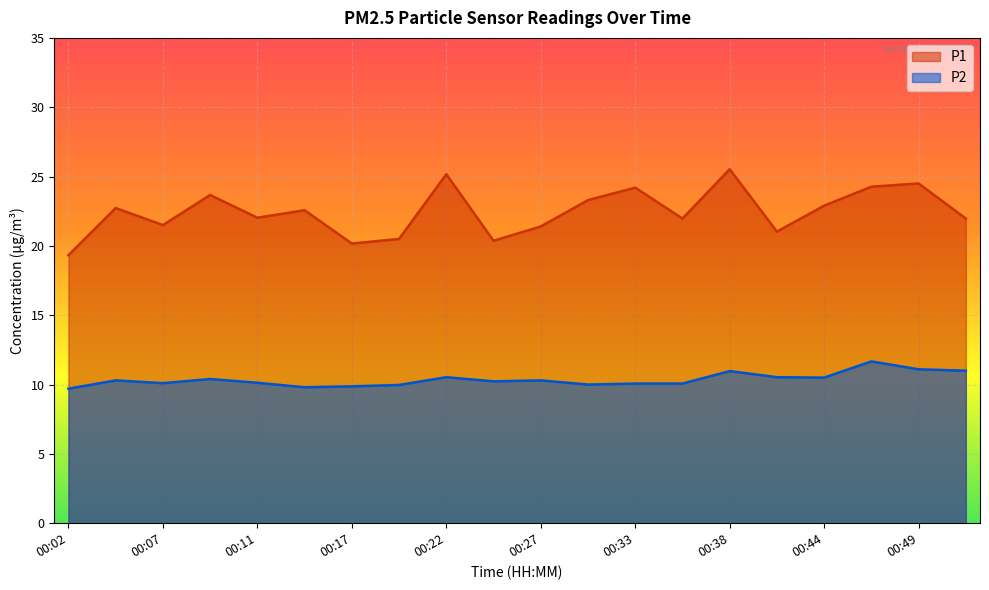

What is the value of the P2 point at the 11th from the left?

10.3